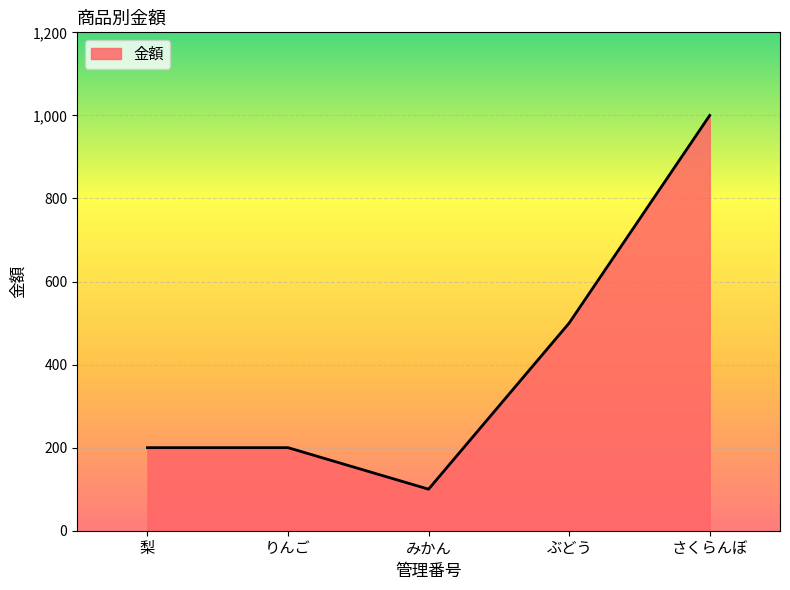

Is it true that the value at みかん is 152?

False